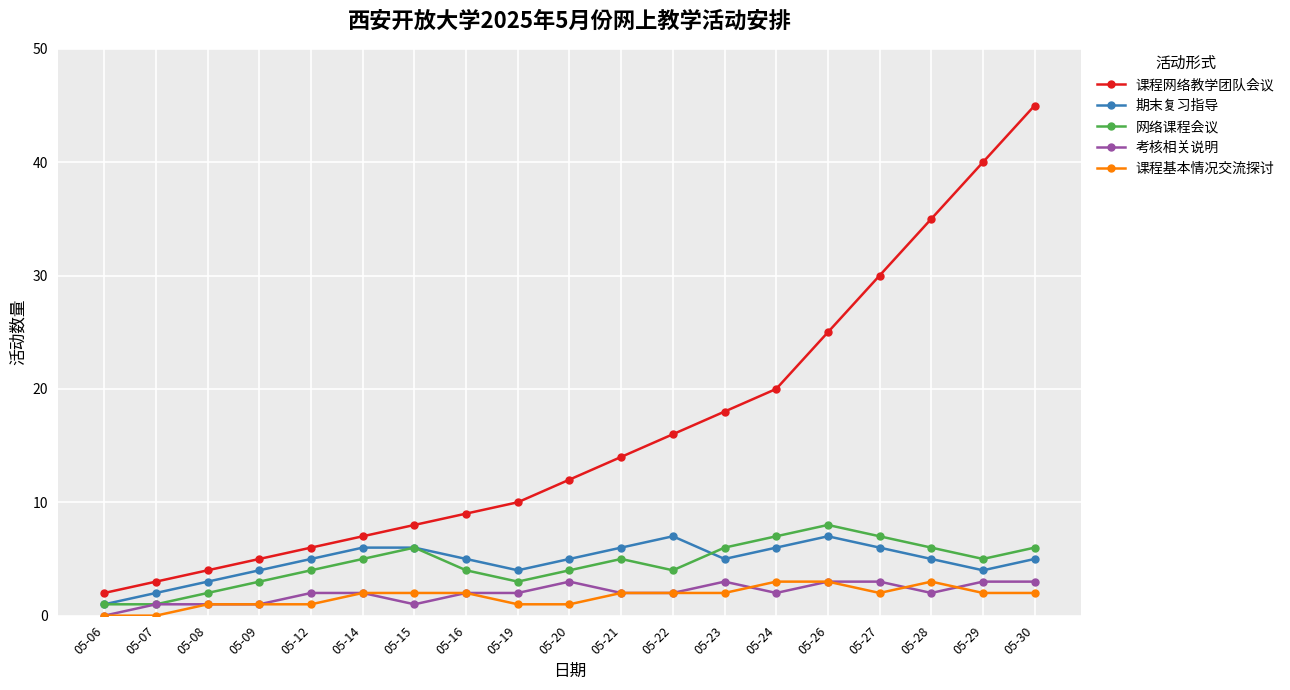

Is the value of 课程网络教学团队会议 at 05-16 greater than the value of 网络课程会议 at 05-22?

Yes